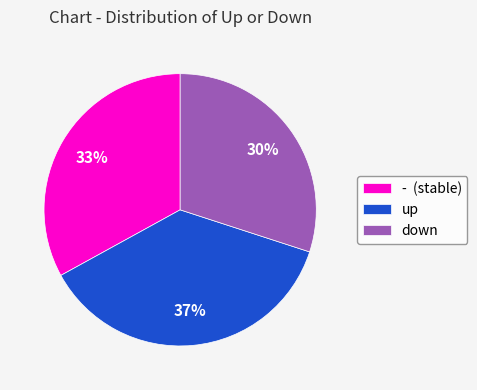

To the nearest percent, what is the combined percentage of - and up?

70%